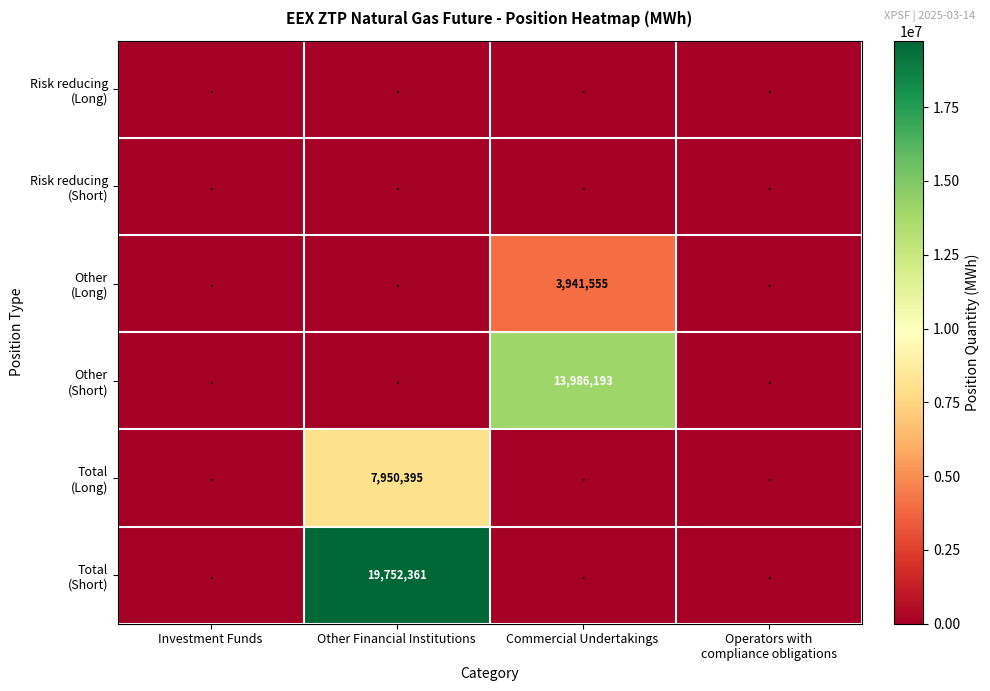

Which category has the lowest value in the Other (Long) series?

Investment Funds